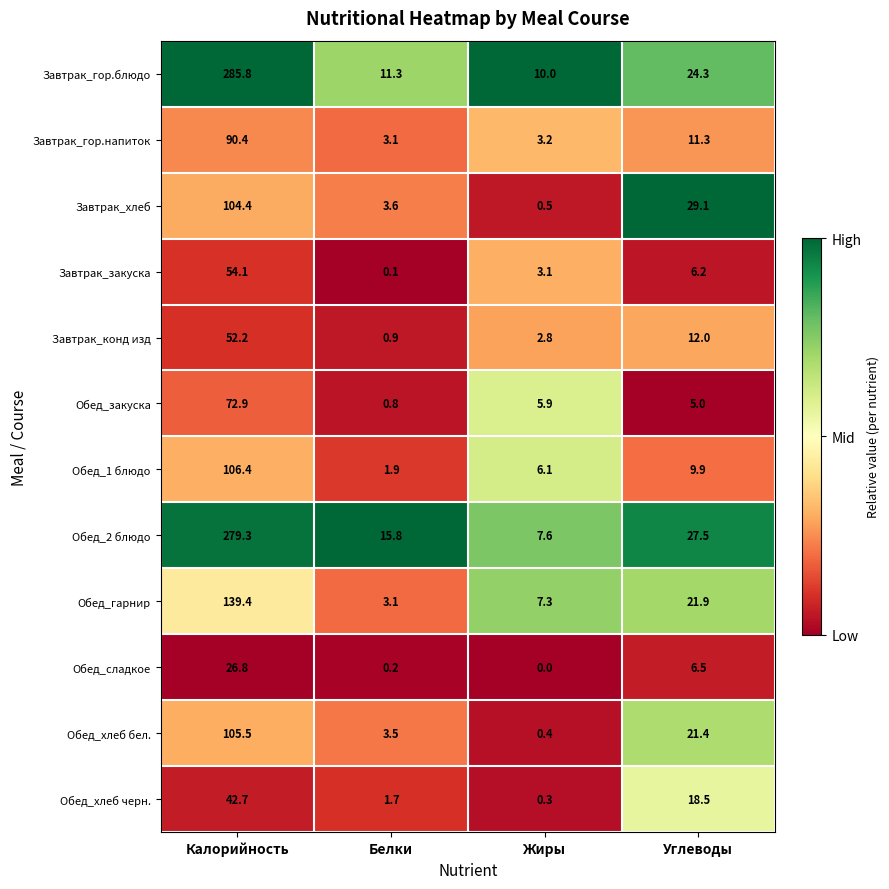

Which series has the widest spread of values?

Завтрак_гор.блюдо